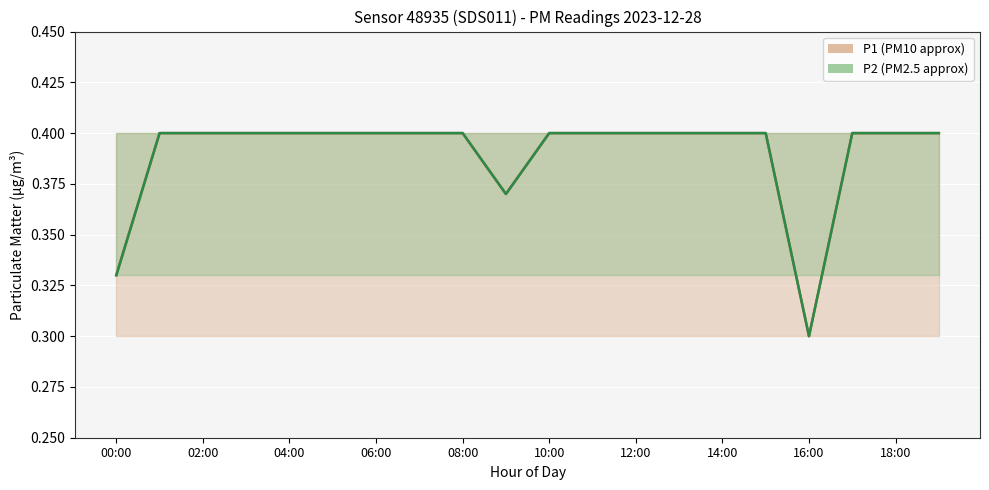

Between 15 and 04:00, which is larger?

15